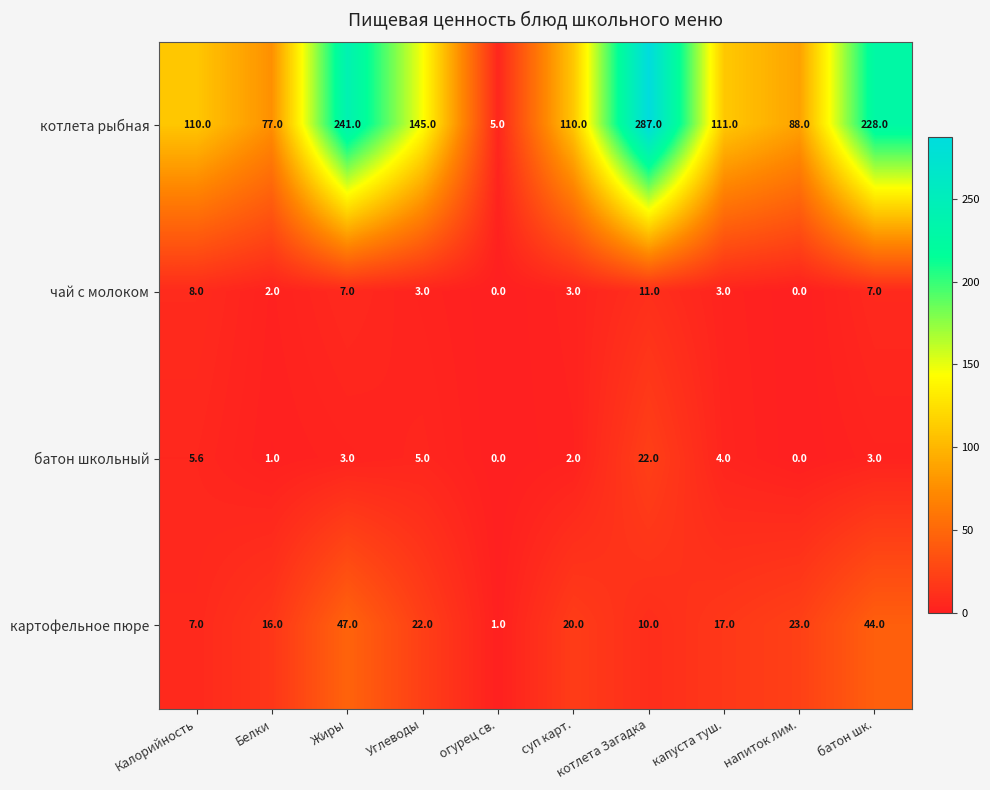

At which category is the sum across all series the highest?

котлета Загадка